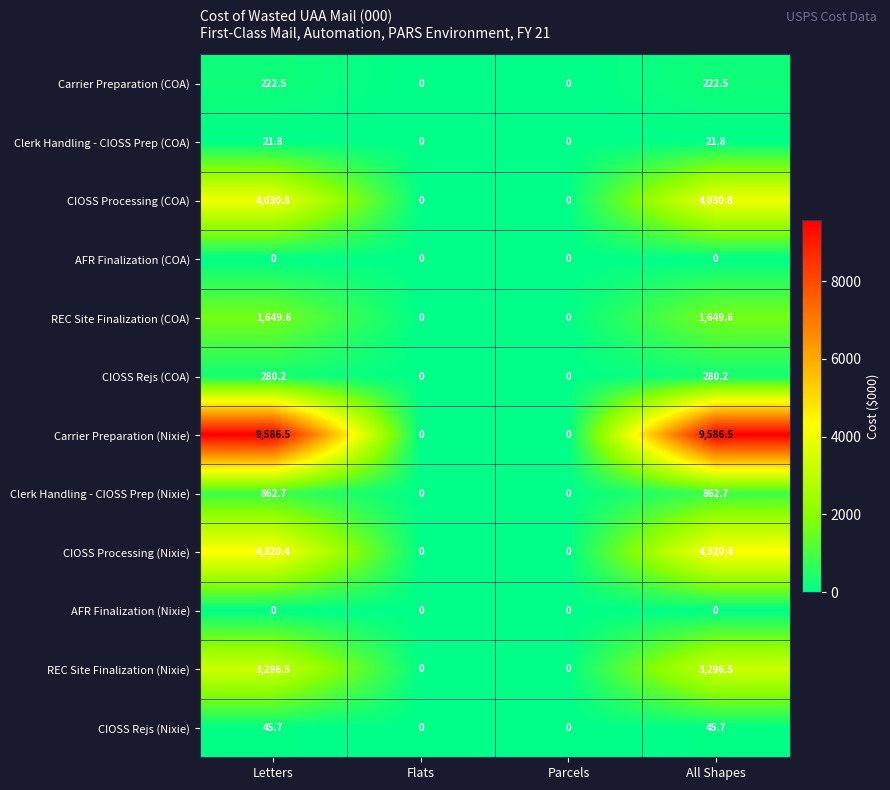

What is the sum of the CIOSS Rejs (Nixie) values at Flats and All Shapes?

45.7